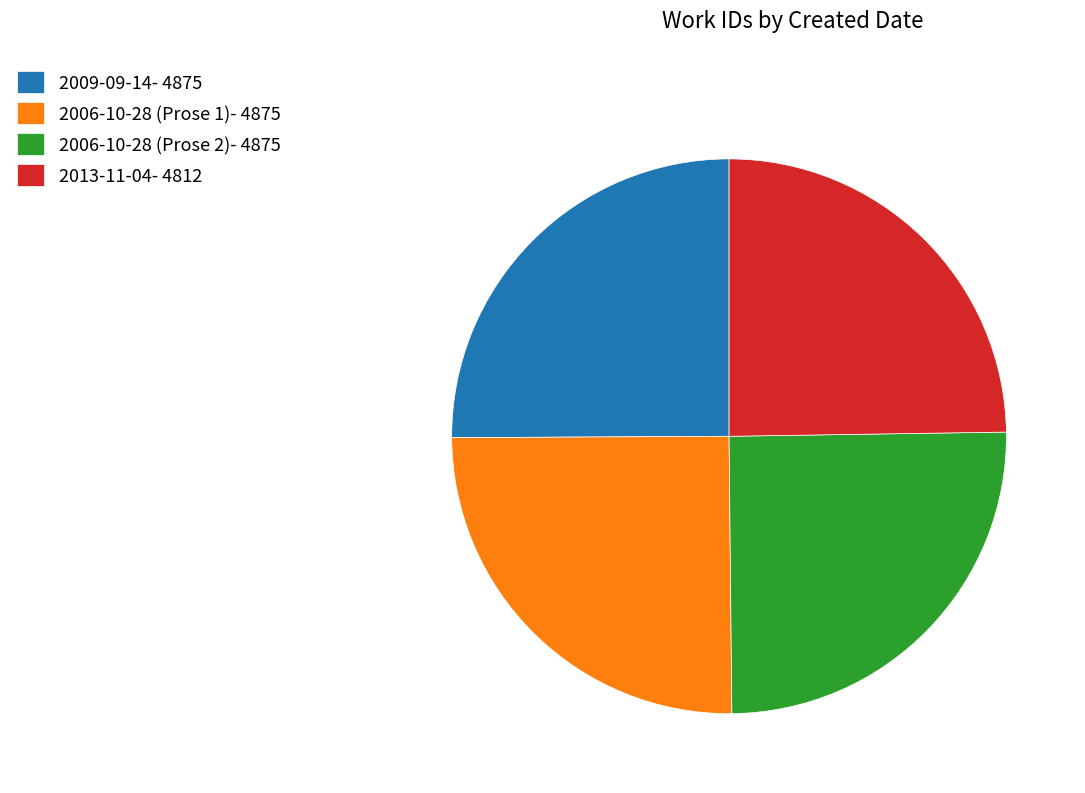

Approximately how many times larger is the value at 2009-09-14- 4875 compared to 2006-10-28 (Prose 1)- 4875?

1.0